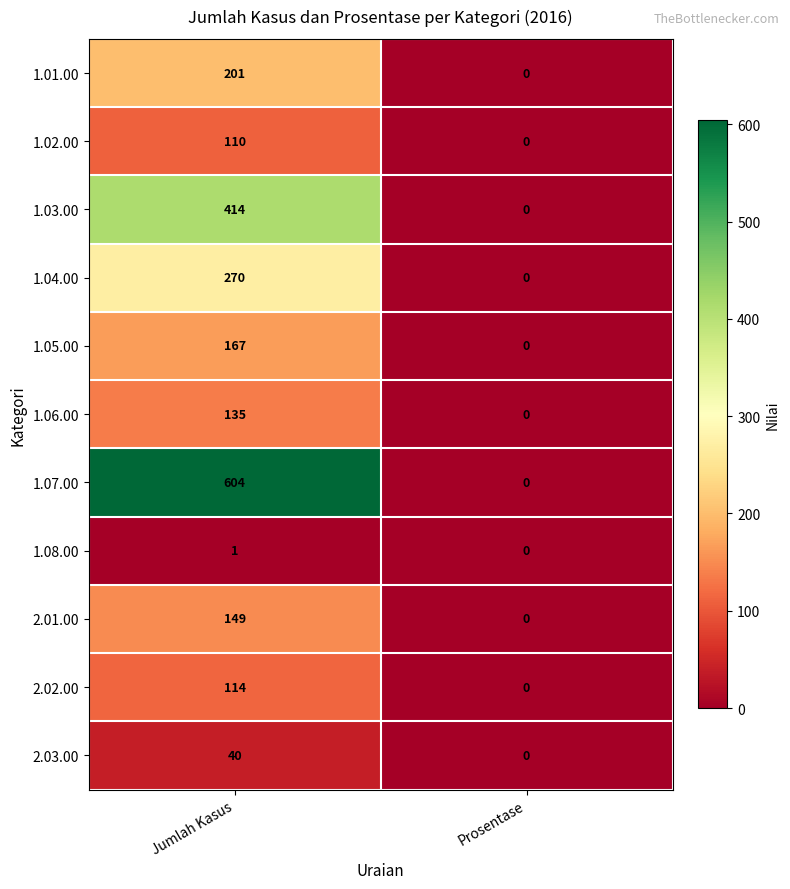

Rank the series by their maximum value, from lowest to highest.

1.08.00, 2.03.00, 1.02.00, 2.02.00, 1.06.00, 2.01.00, 1.05.00, 1.01.00, 1.04.00, 1.03.00, 1.07.00